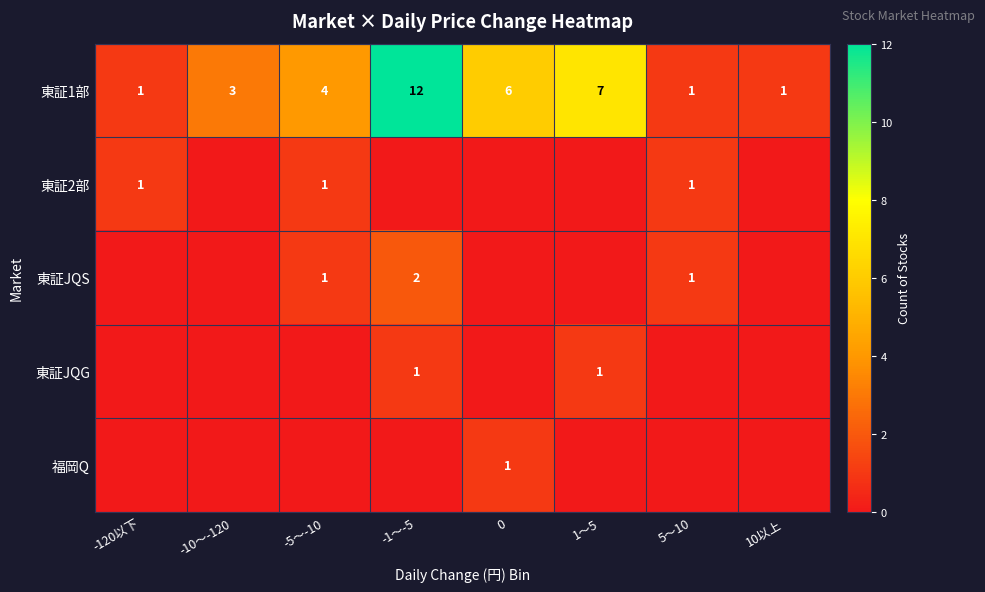

What is the approximate value of 東証1部 at -5〜-10, to the nearest 5?

5